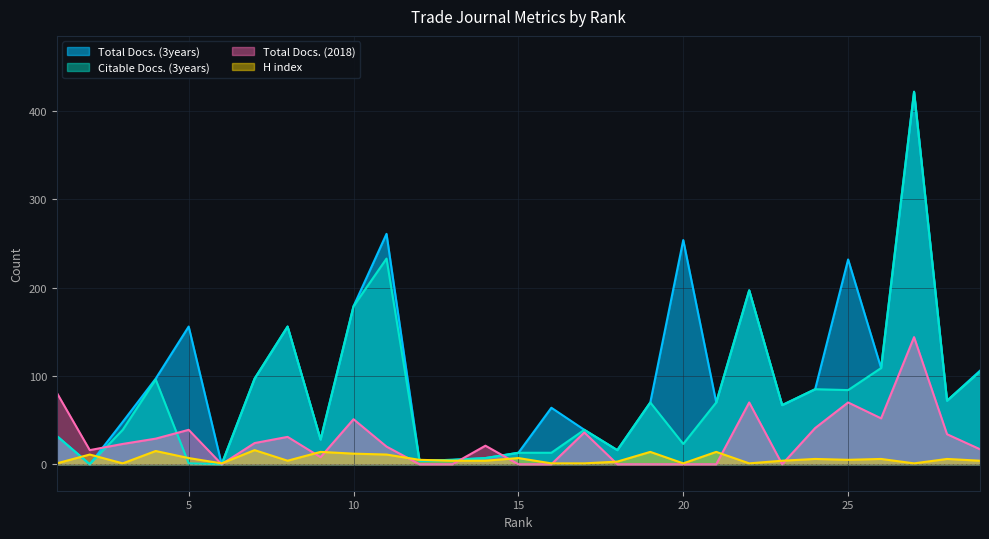

Rank the categories by Total Docs. (3years) value from lowest to highest.

2, 6, 12, 13, 14, 15, 18, 9, 1, 17, 3, 16, 23, 19, 21, 28, 24, 4, 7, 29, 26, 5, 8, 10, 22, 25, 20, 11, 27